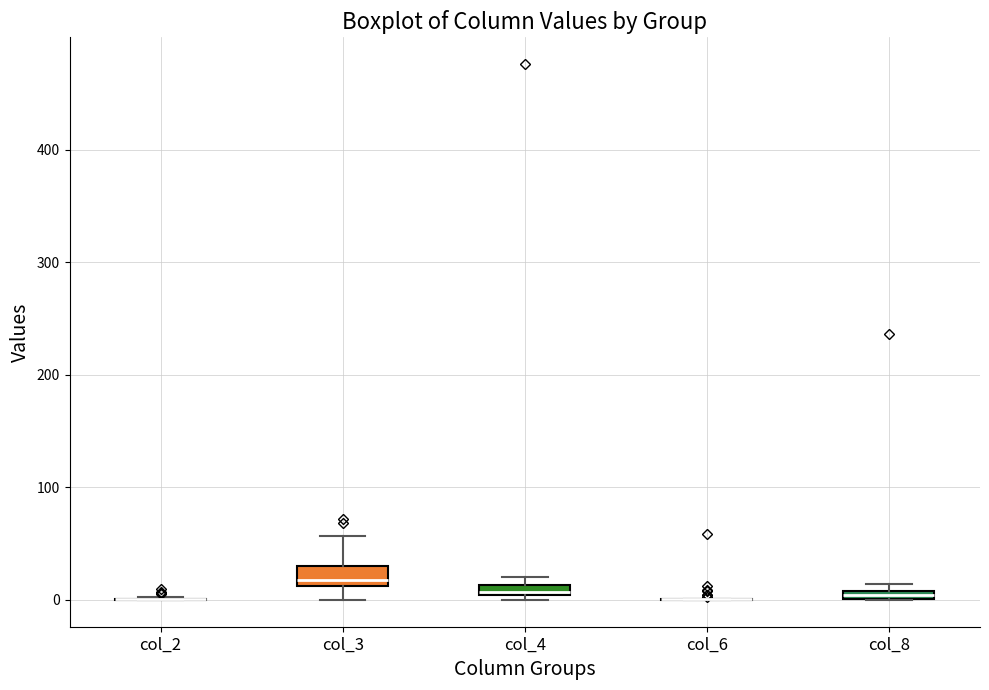

Where does the lower whisker of the box for col_3 end on the y-axis? The values are not printed on the chart, so give them approximately, as read against the axis.

0